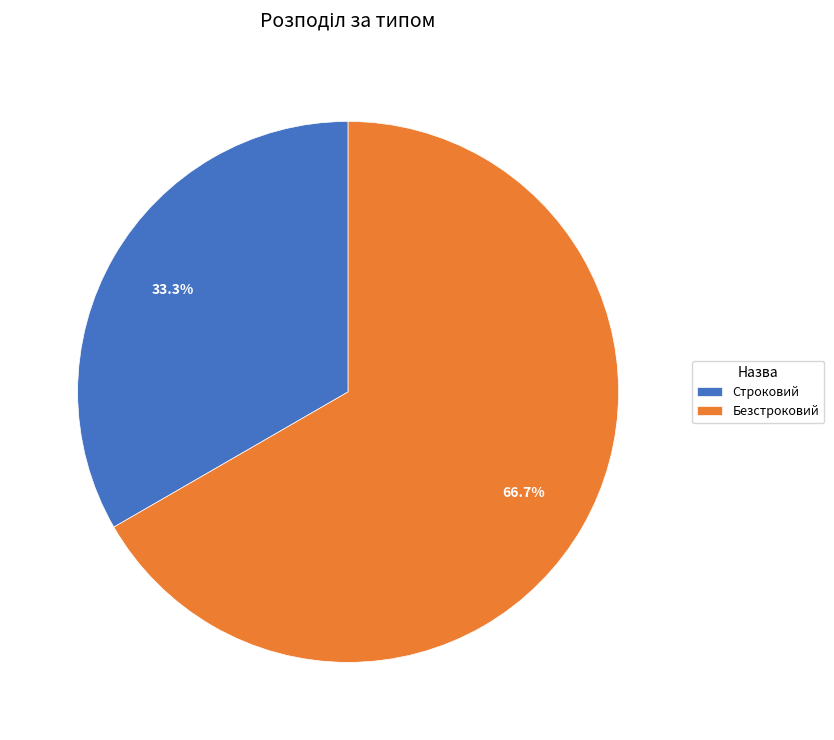

To the nearest percent, what is the average slice percentage?

50%